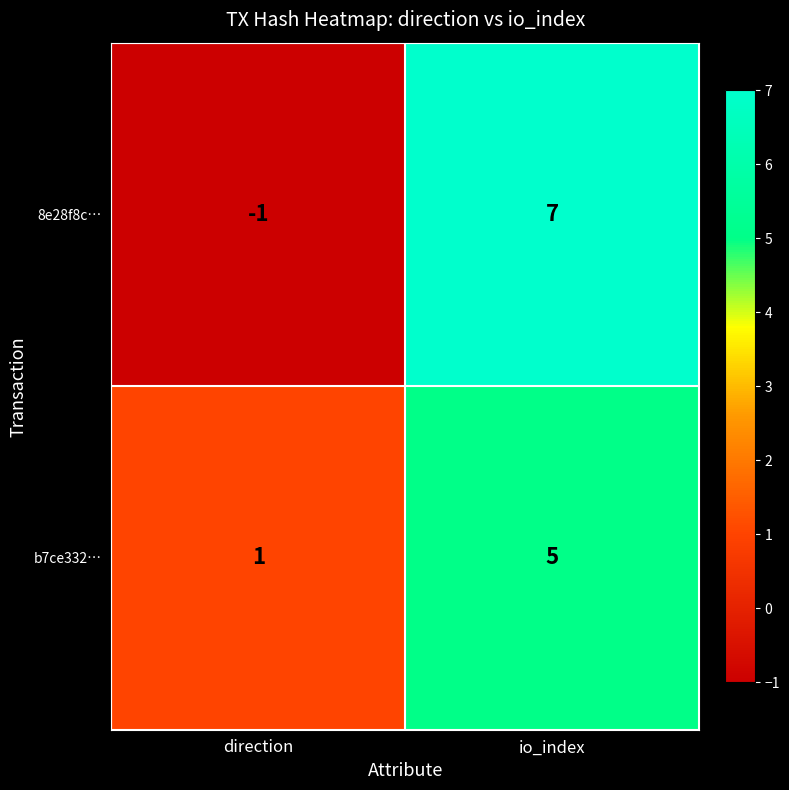

What is the sum of the 8e28f8c… values at io_index and direction?

6